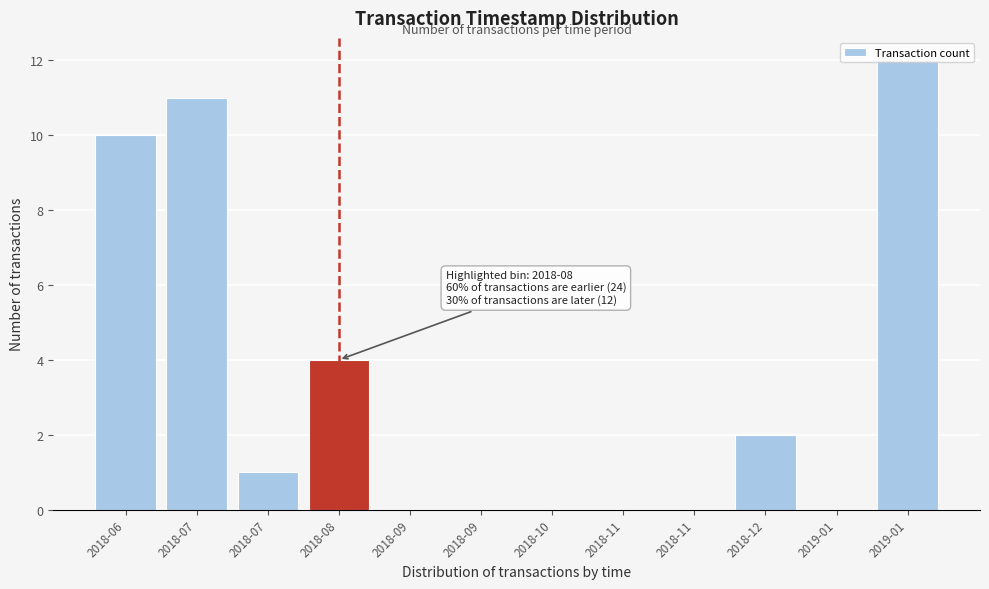

How many series are shown in this chart?

1